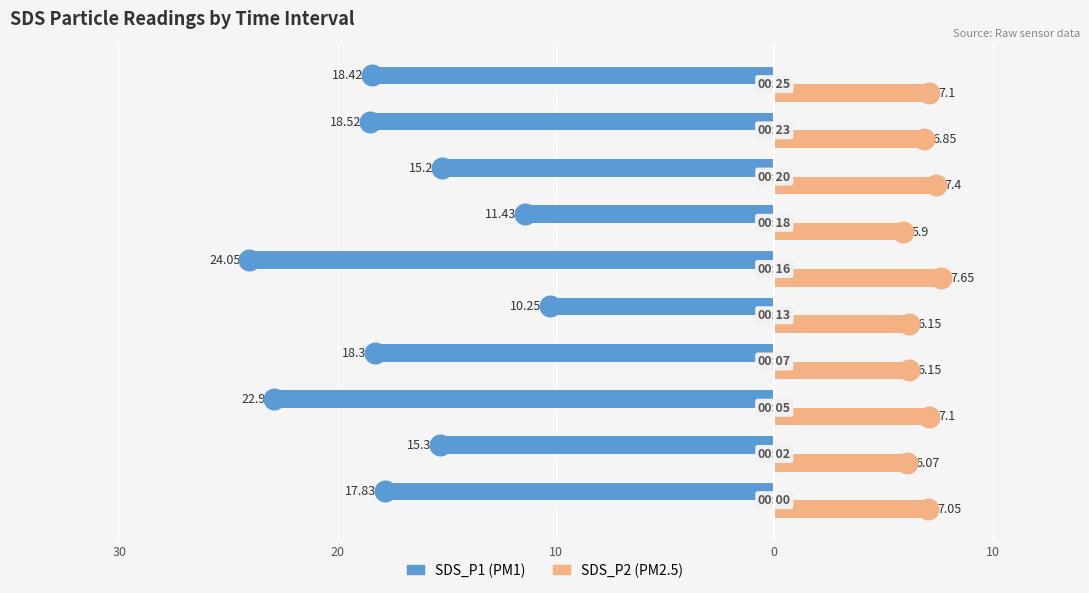

Which series has the largest Y range (max minus min)?

SDS_P1